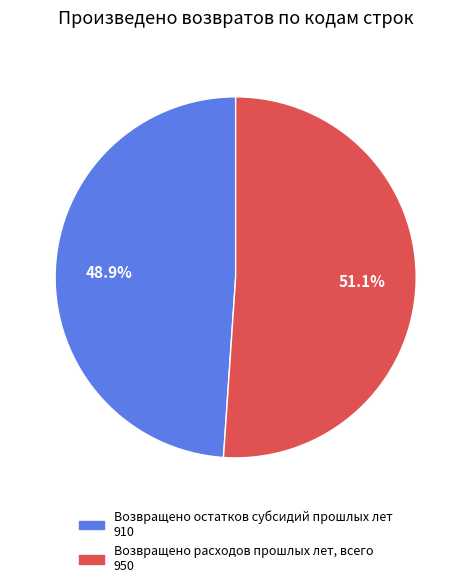

Which category accounts for the majority?

Возвращено расходов прошлых лет, всего